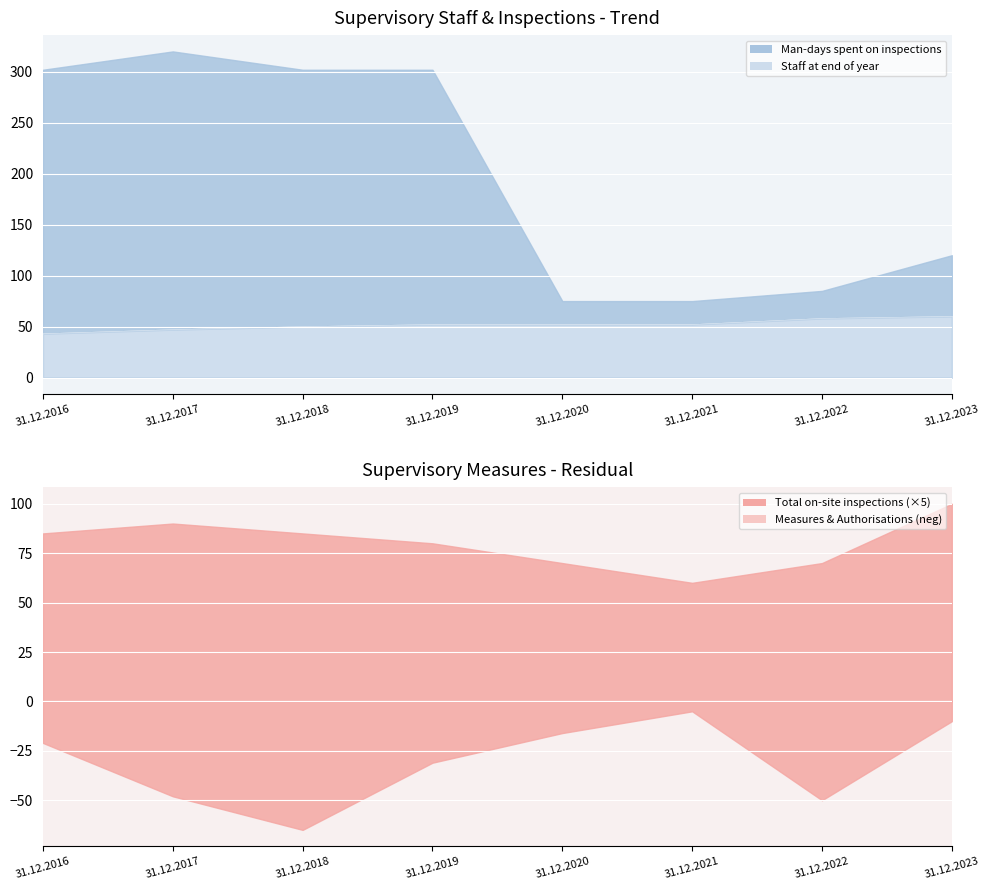

At which label does Staff at end of year first exceed 52?

31.12.2022